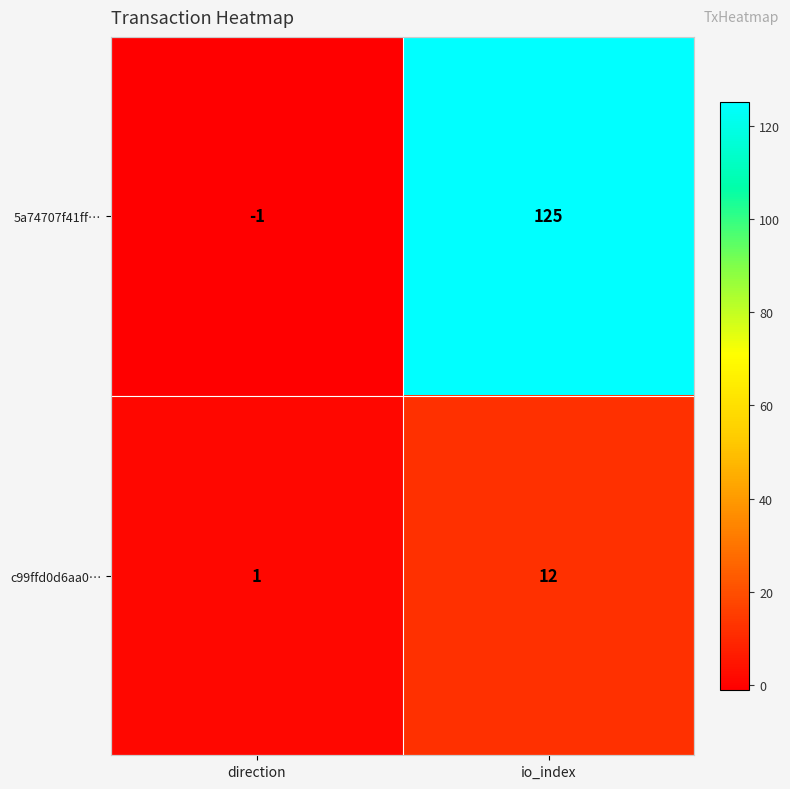

Rank the series by their average value, from highest to lowest.

5a74707f41ff…, c99ffd0d6aa0…